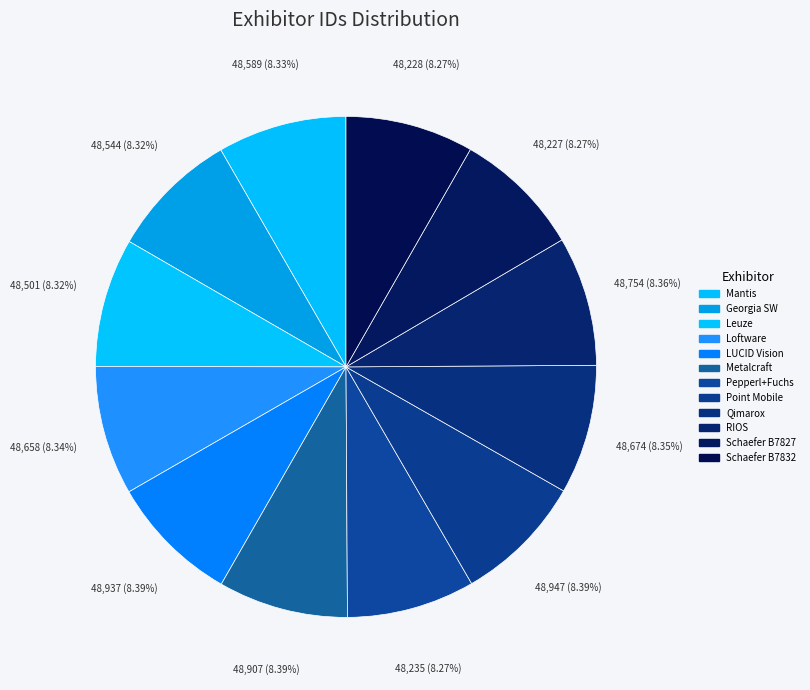

How many slices are in this pie chart?

12